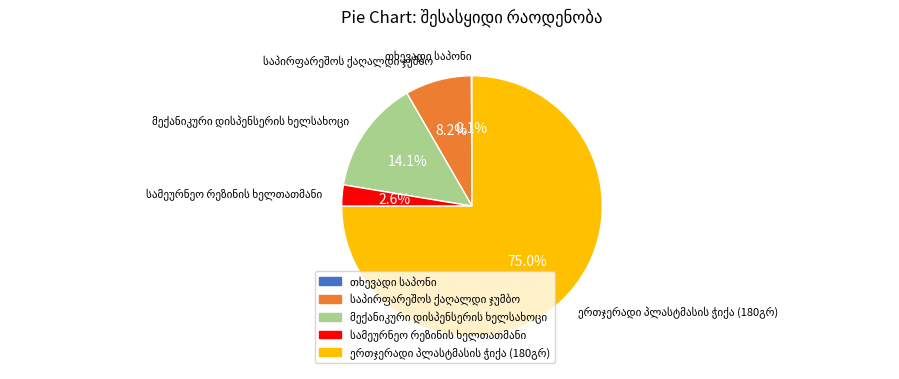

Is there a majority slice in this chart?

Yes